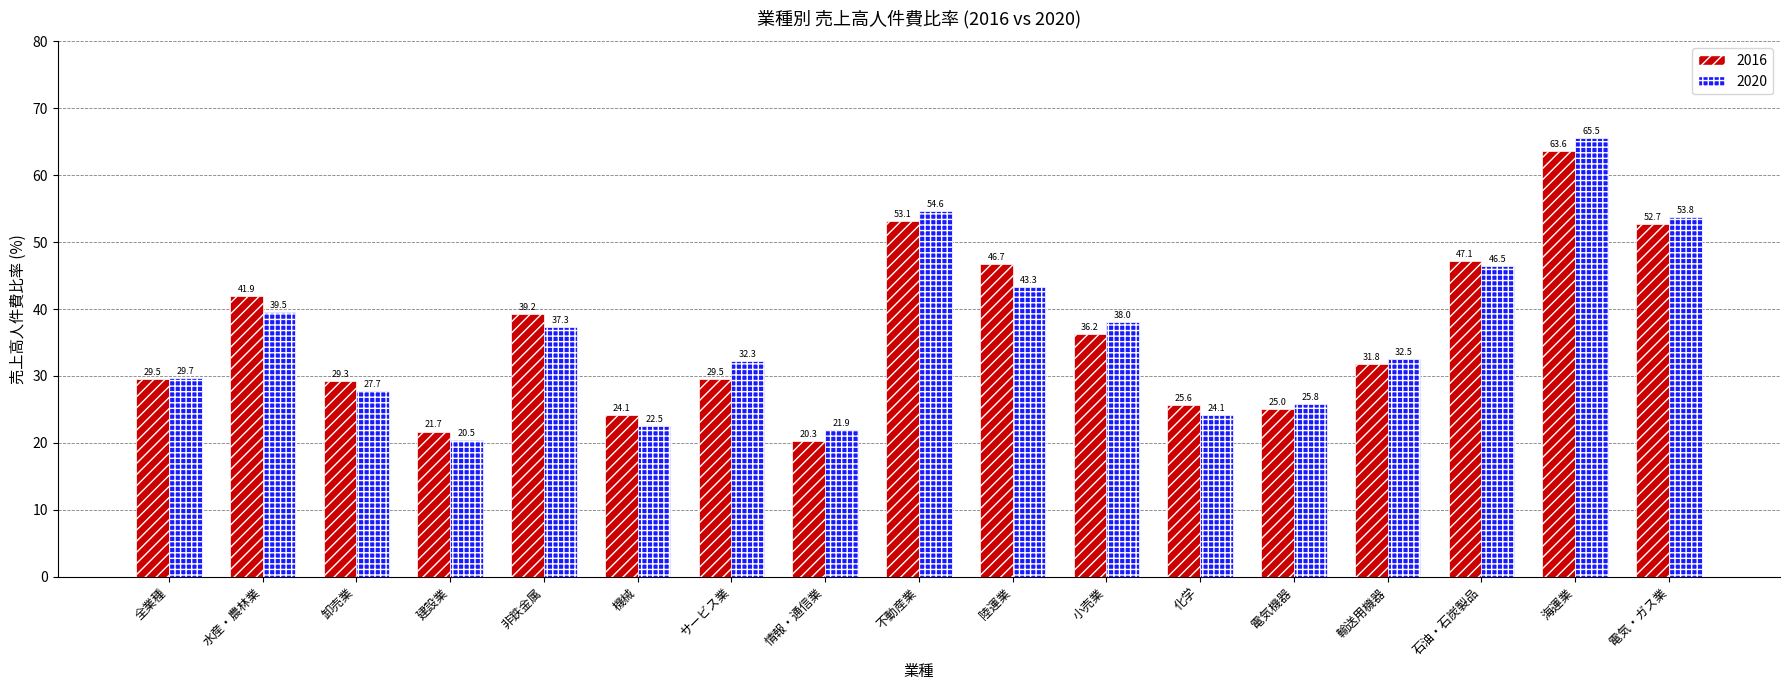

Between 陸運業 and 電気・ガス業, which series saw the biggest shift?

2020